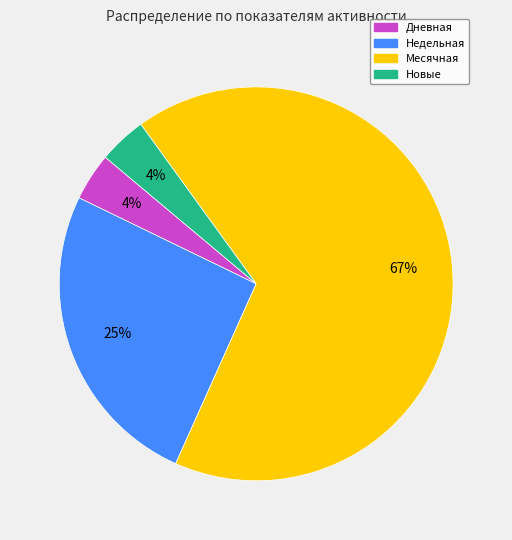

Is there any slice that represents more than half of the pie?

Yes